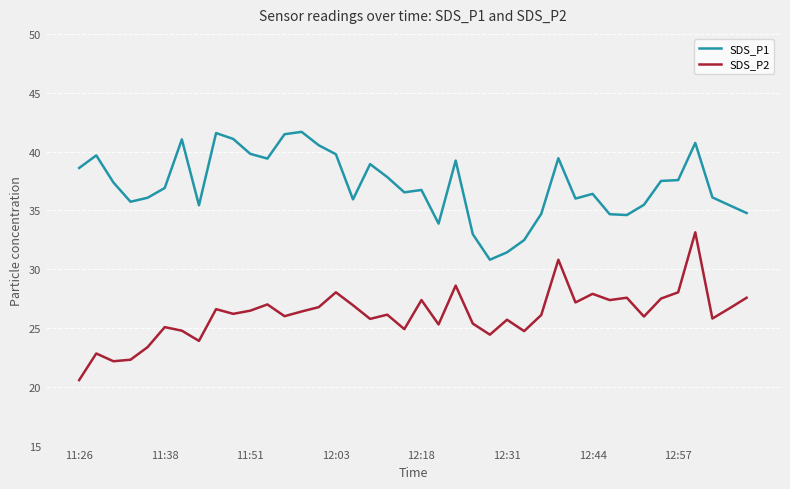

How many lines are shown in the chart?

2